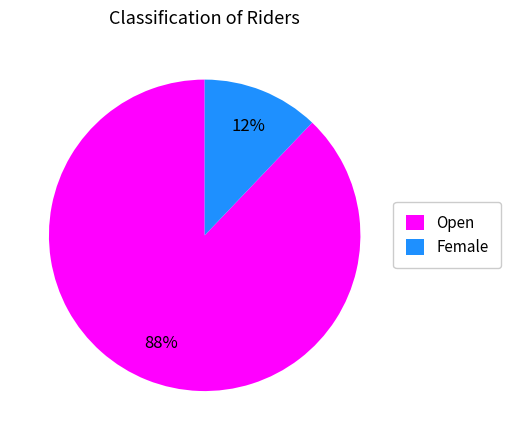

True or false: Female accounts for 12% of the total.

True